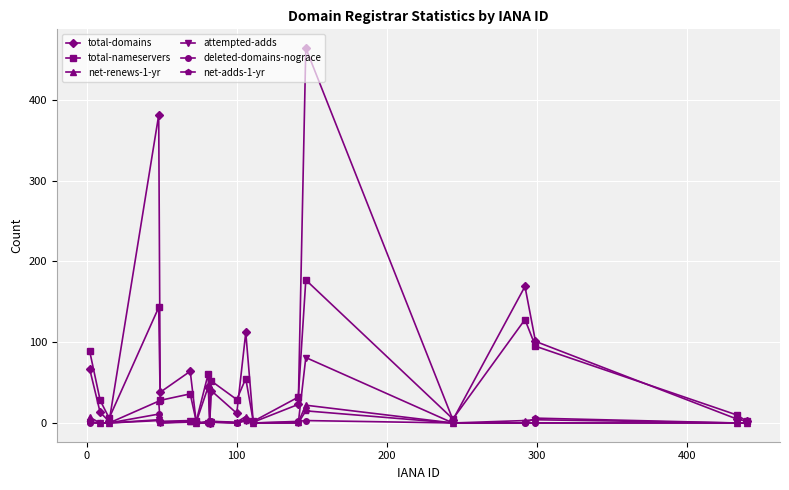

Which series has the largest range (max minus min)?

total-domains